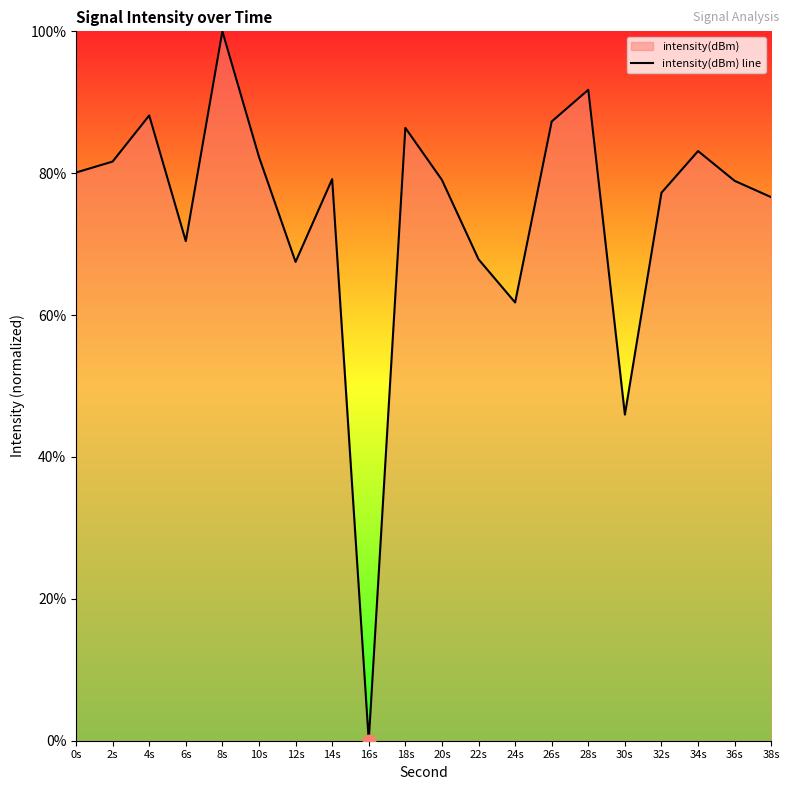

Which has a higher value, 10s or 2s?

10s